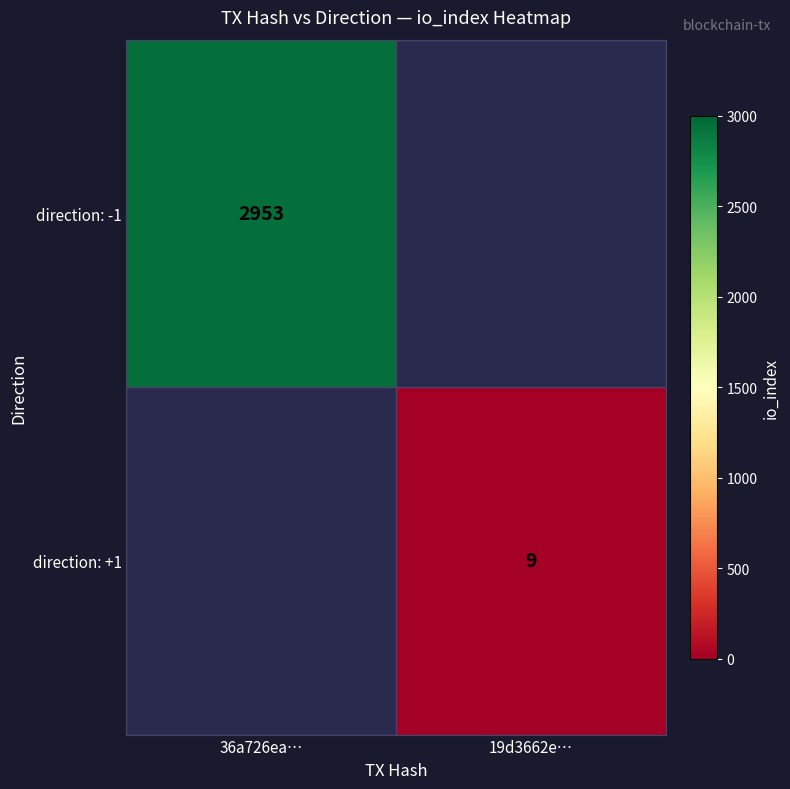

Which category has the lowest value across all series?

19d3662e…